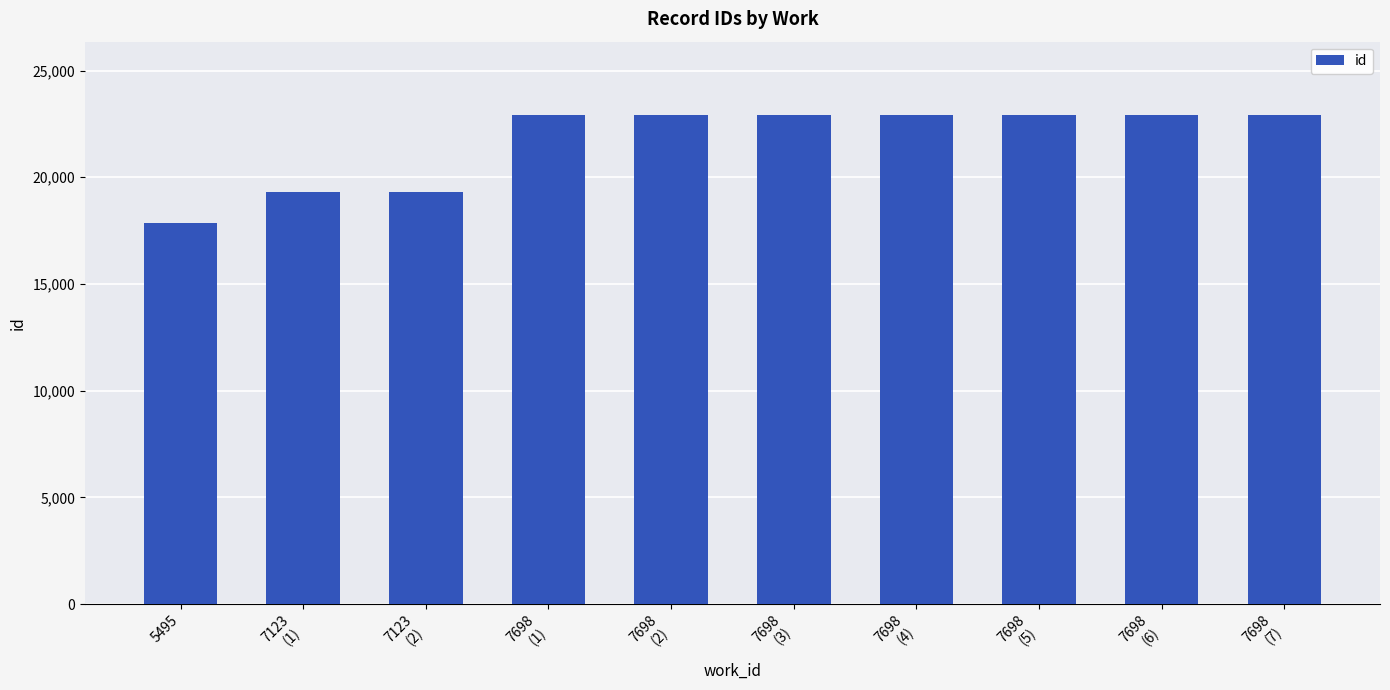

What is the difference between the second highest and second lowest values?

3614